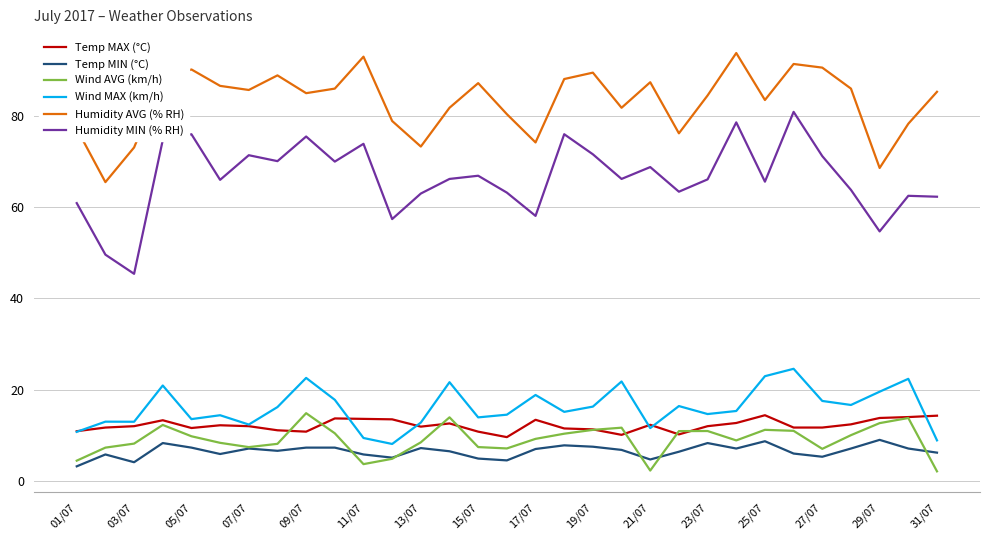

True or false: Temp MIN (°C) and Humidity AVG (% RH) cross at least once.

False